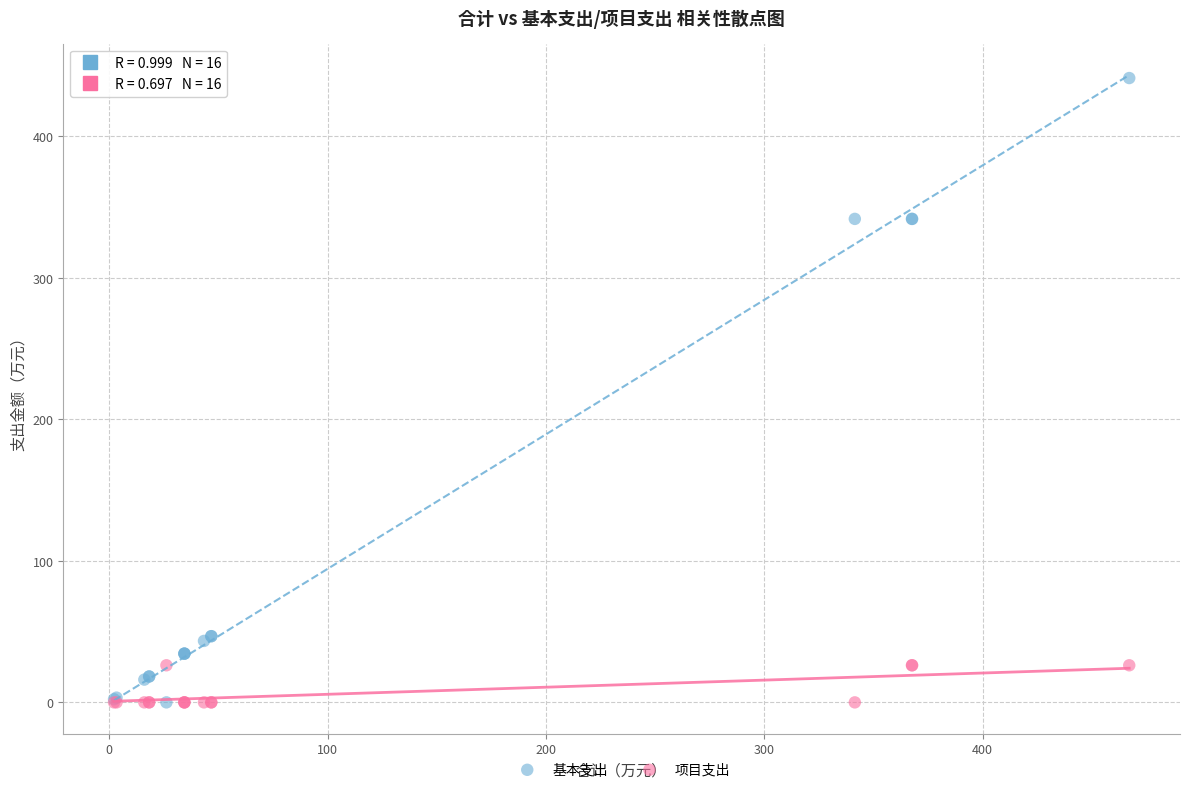

Which series contains the highest Y value?

基本支出